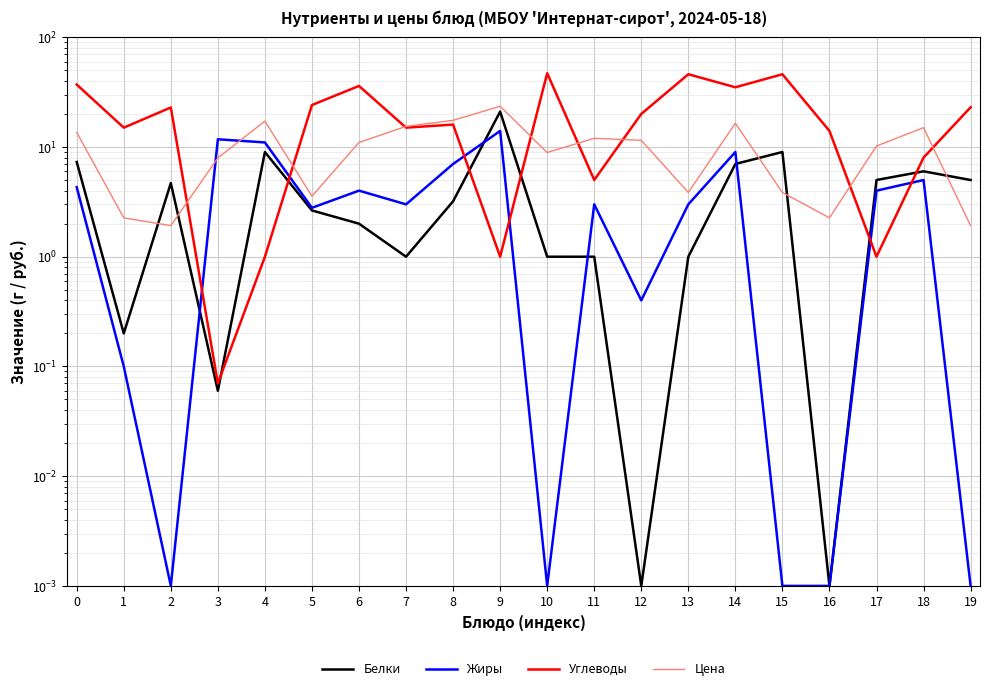

Rank the series at 9 from lowest to highest value.

Углеводы, Жиры, Белки, Цена